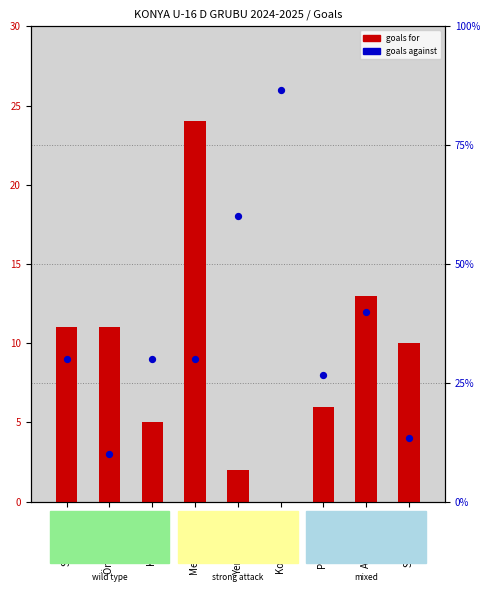

Which series contains the highest Y value?

Goals Against